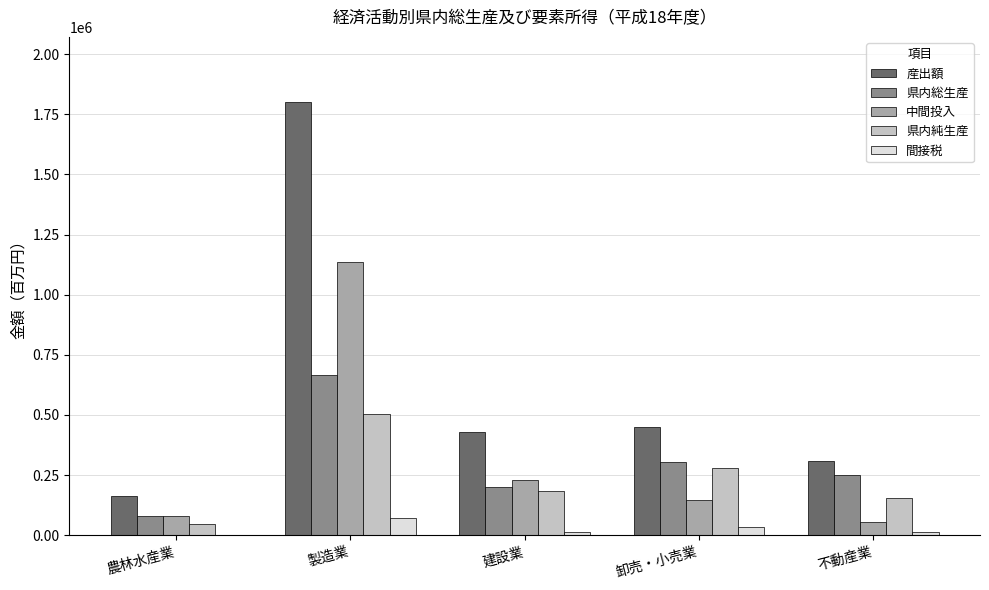

What is the total value across all series at 農林水産業?

371315.3